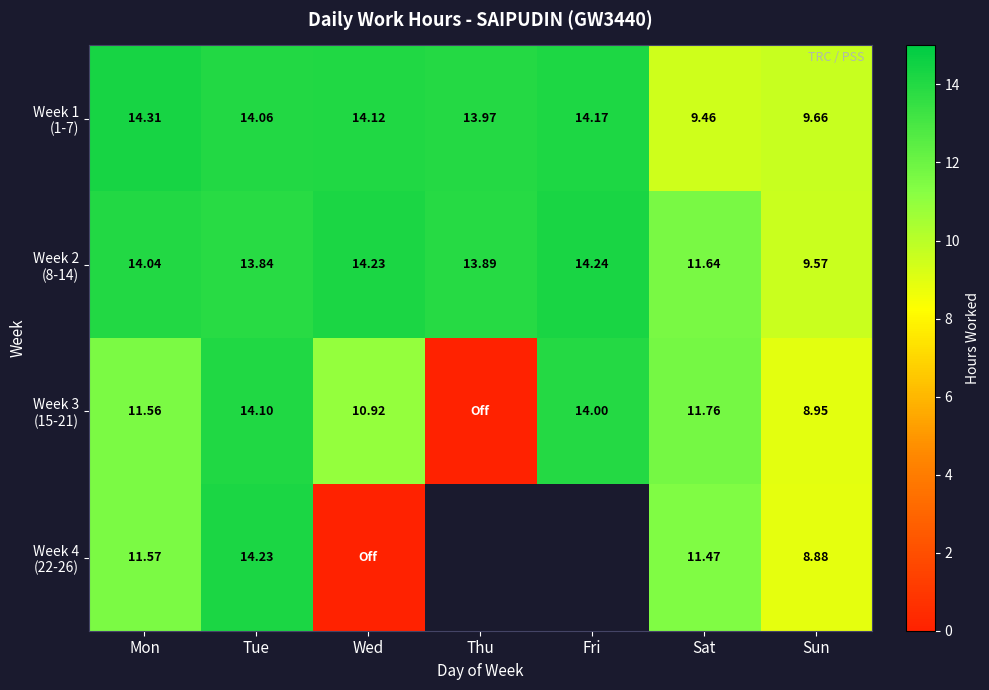

What is the spread (max minus min) of values at Thu?

14.0